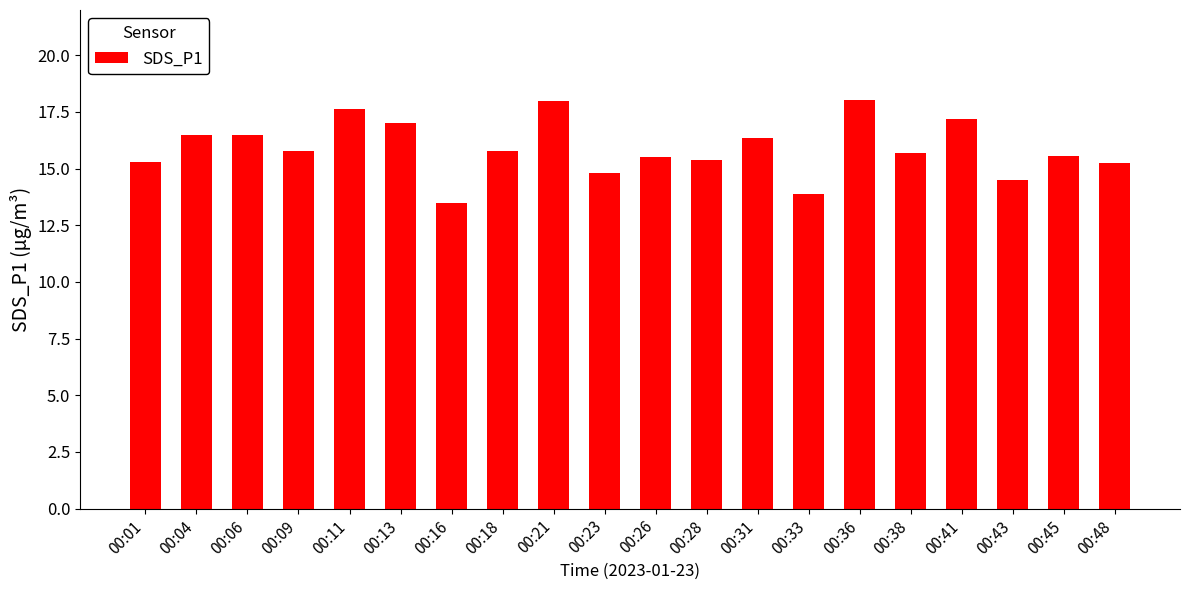

What is the greatest value displayed?

18.0